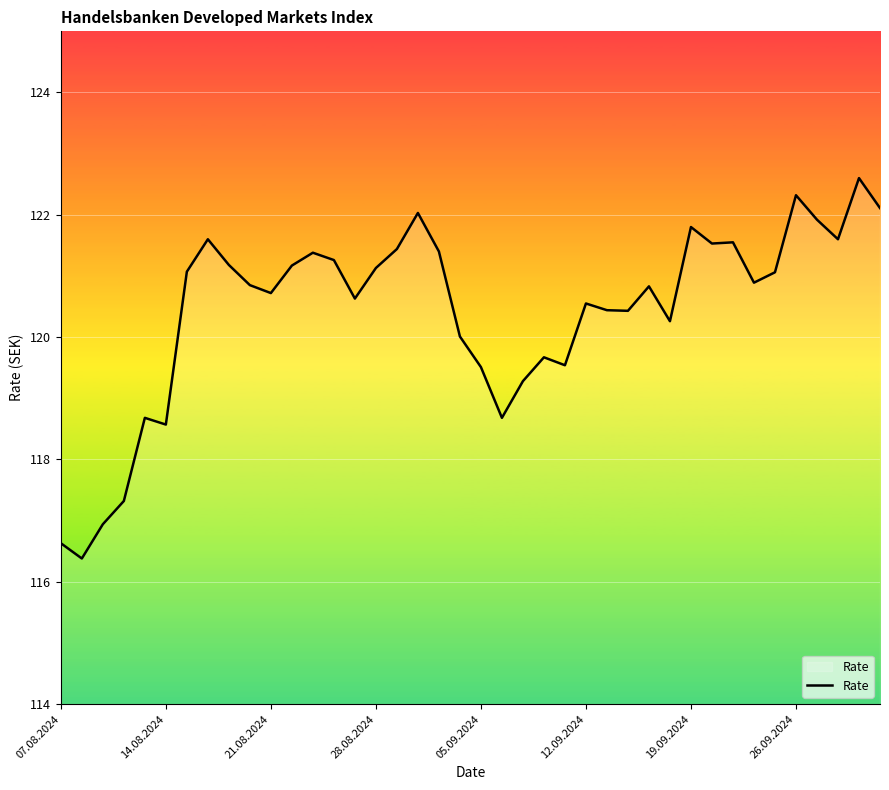

What is the maximum value shown in the chart?

122.6